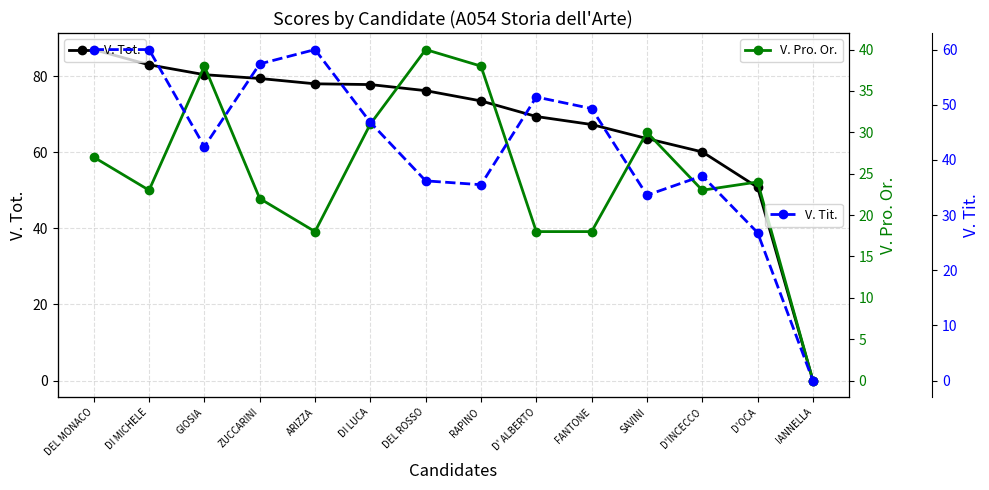

What is the difference between the second highest and minimum values in the V. Tit. series?

60.0